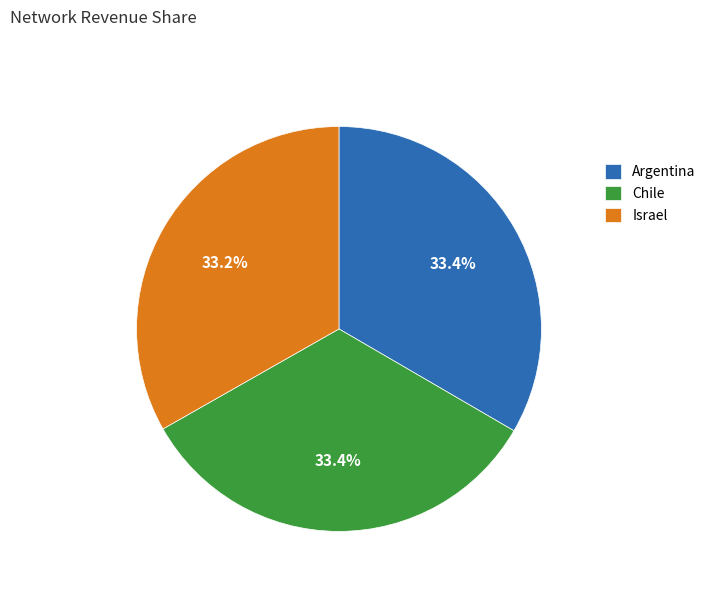

How many slices are in this pie chart?

3